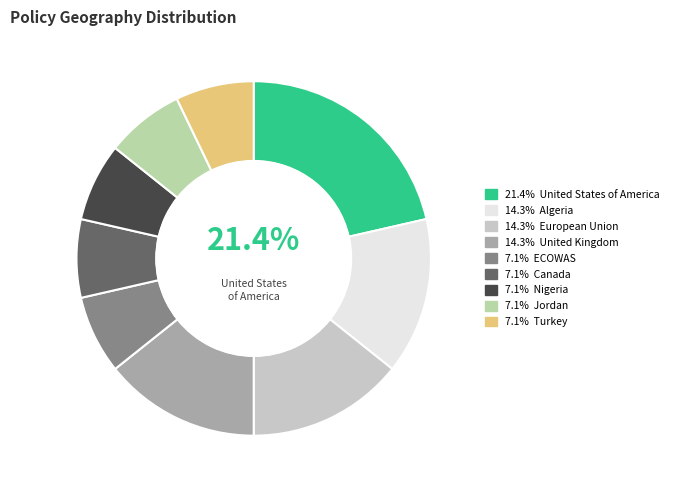

How many segments does this pie chart have?

9